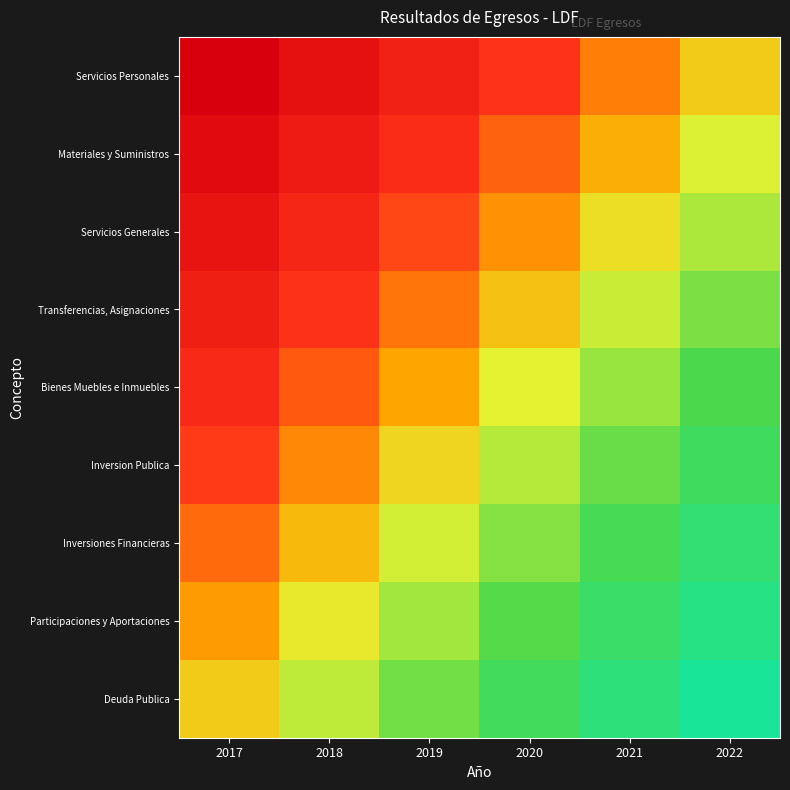

At which category is the sum across all series the highest?

2017